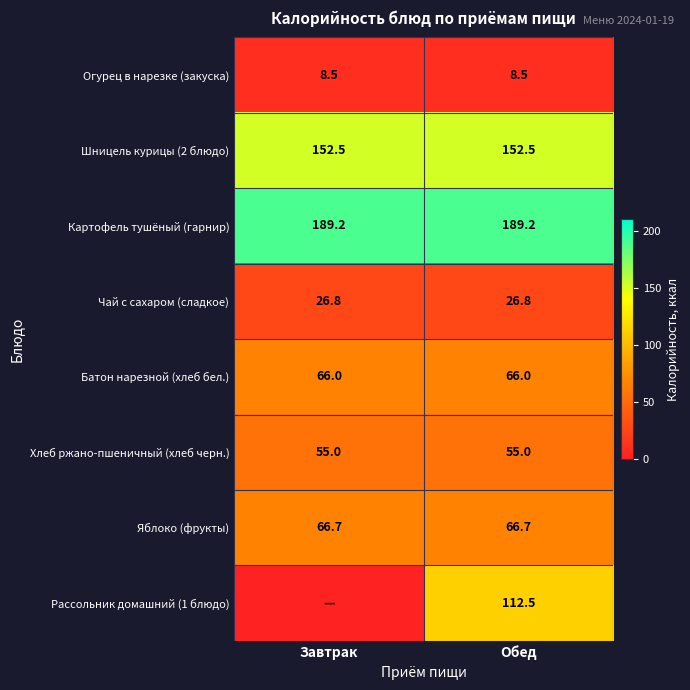

Is it true that Огурец в нарезке (закуска) equals 1.9 at Завтрак?

False